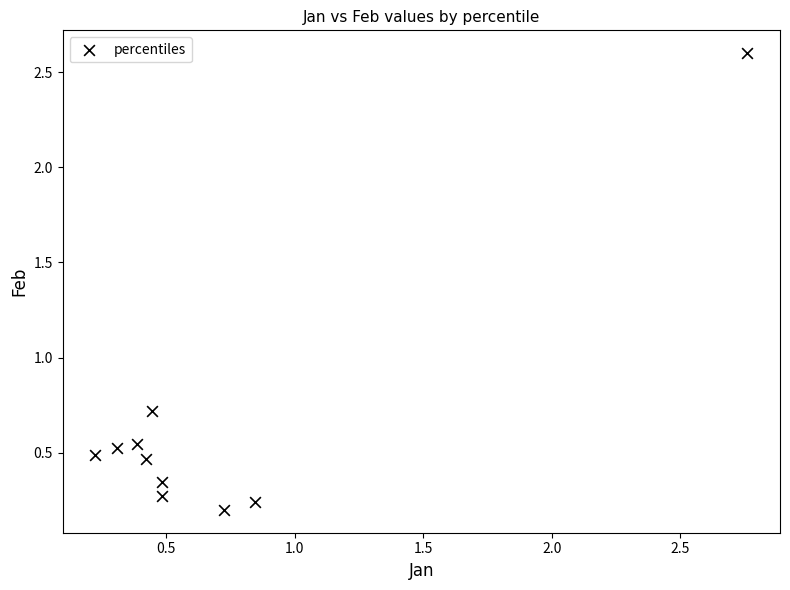

What Y value in the scatter plot is closest to 1?

0.7